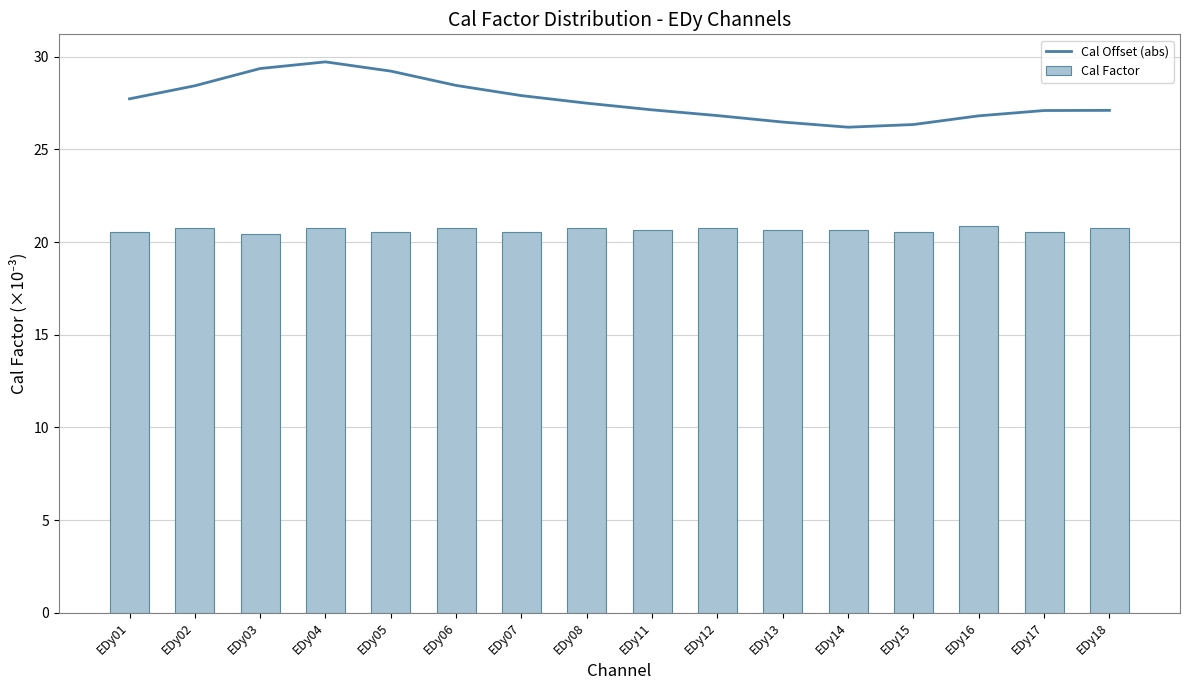

What is the spread (max minus min) of values at EDy03?

8.9